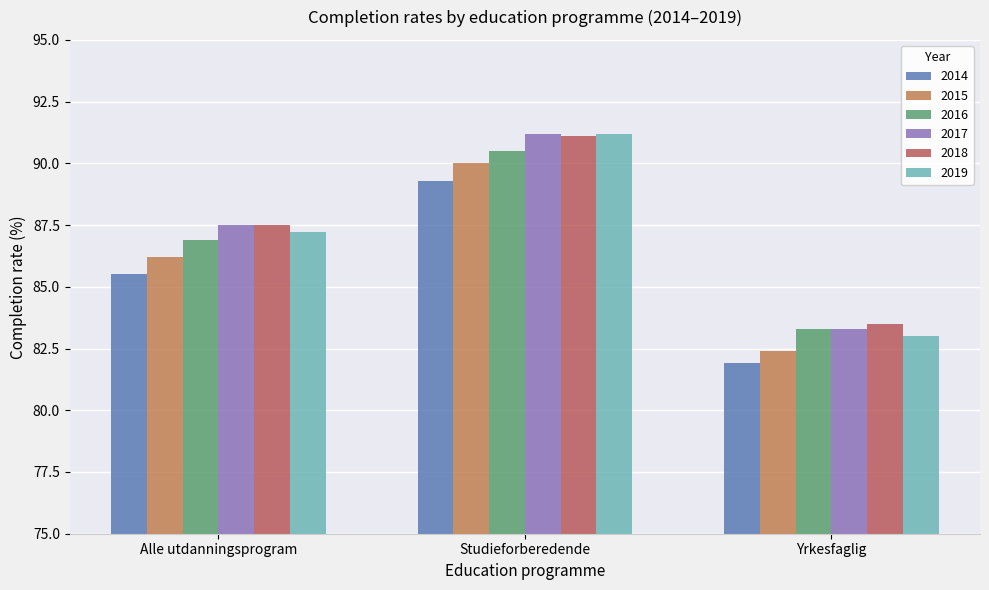

How many values in the 2018 series exceed 87?

2